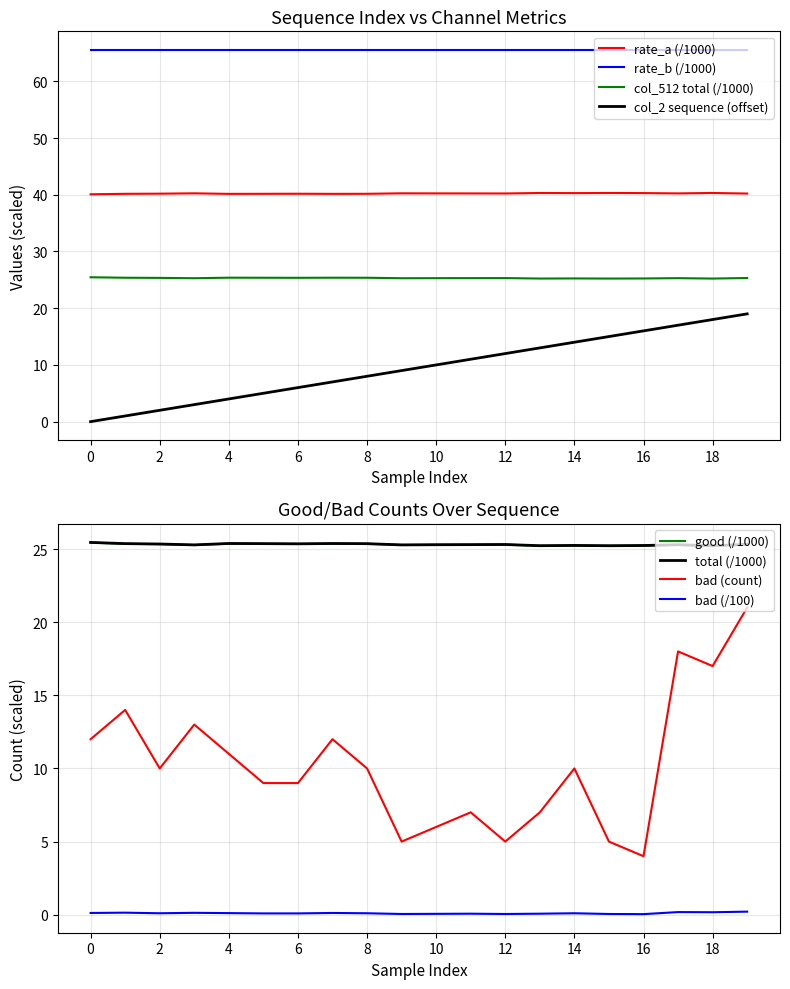

At which label does col_2 (sequence) first exceed 10?

11